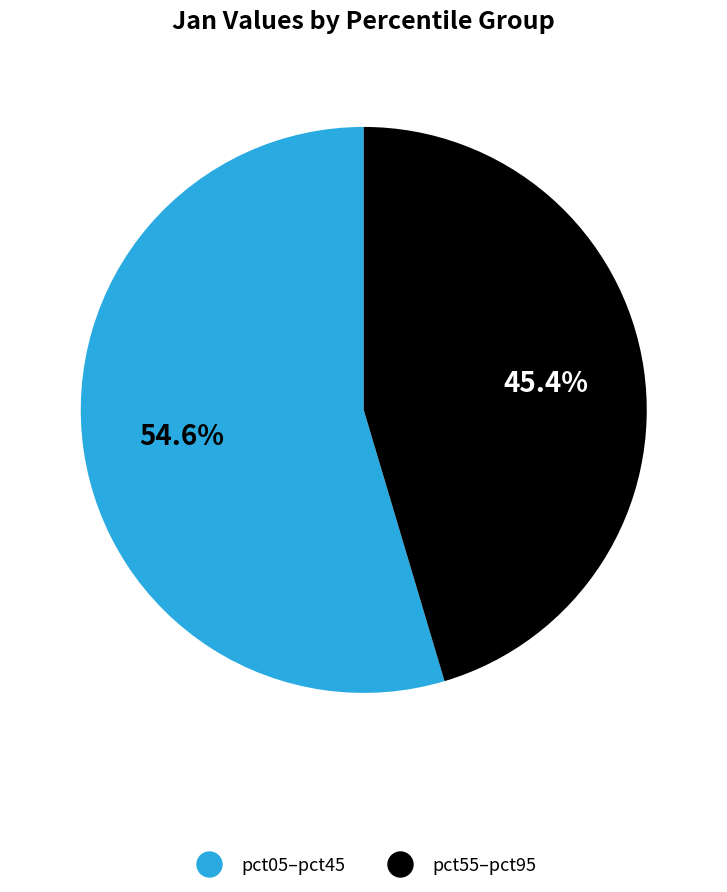

How many segments does this pie chart have?

2